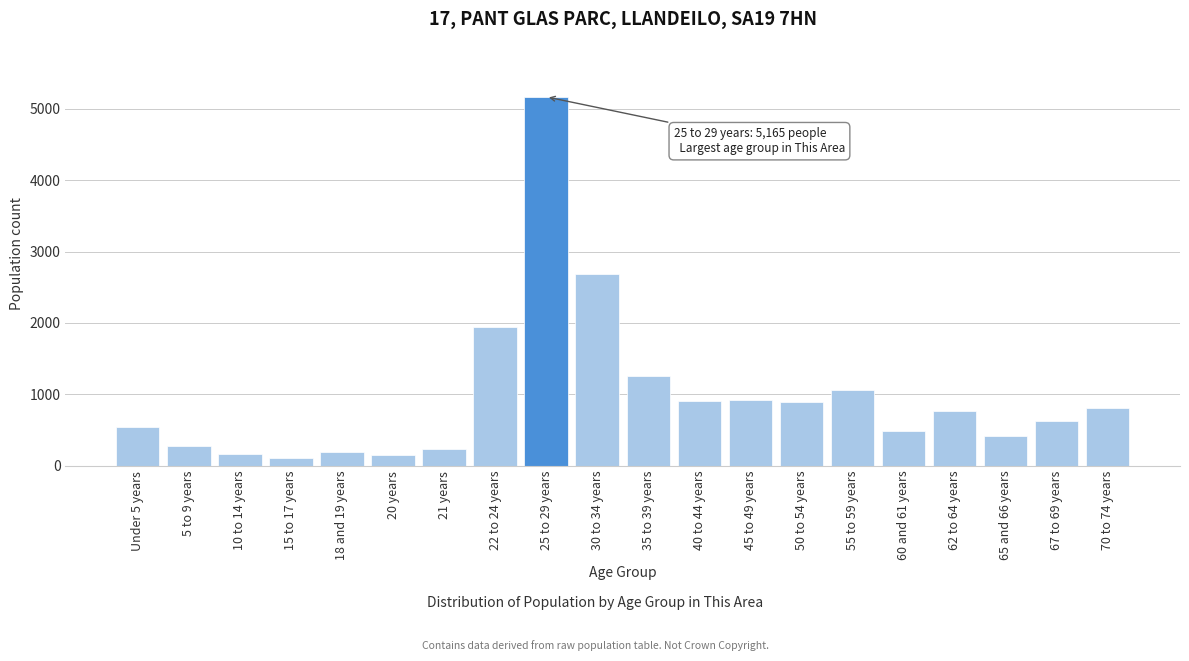

What is the difference between the values at 35 to 39 years and 40 to 44 years?

355